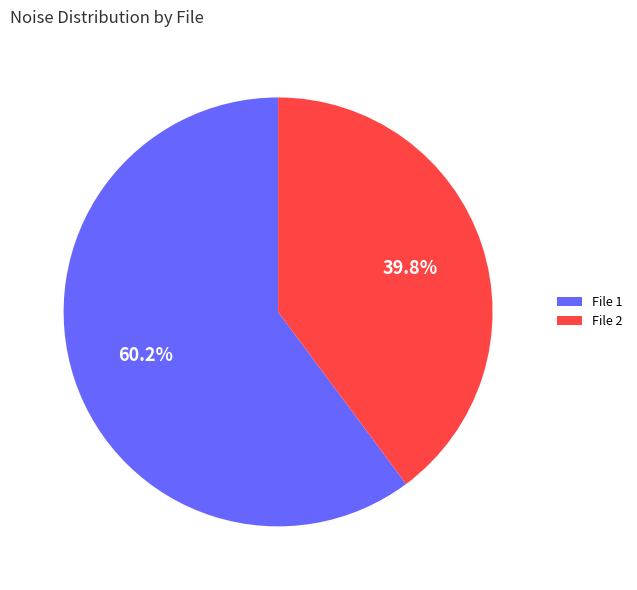

Is there a majority slice in this chart?

Yes